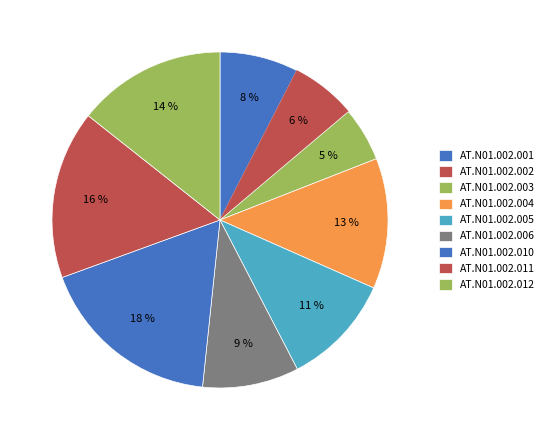

Which has a higher value, AT.N01.002.010 or AT.N01.002.001?

AT.N01.002.010